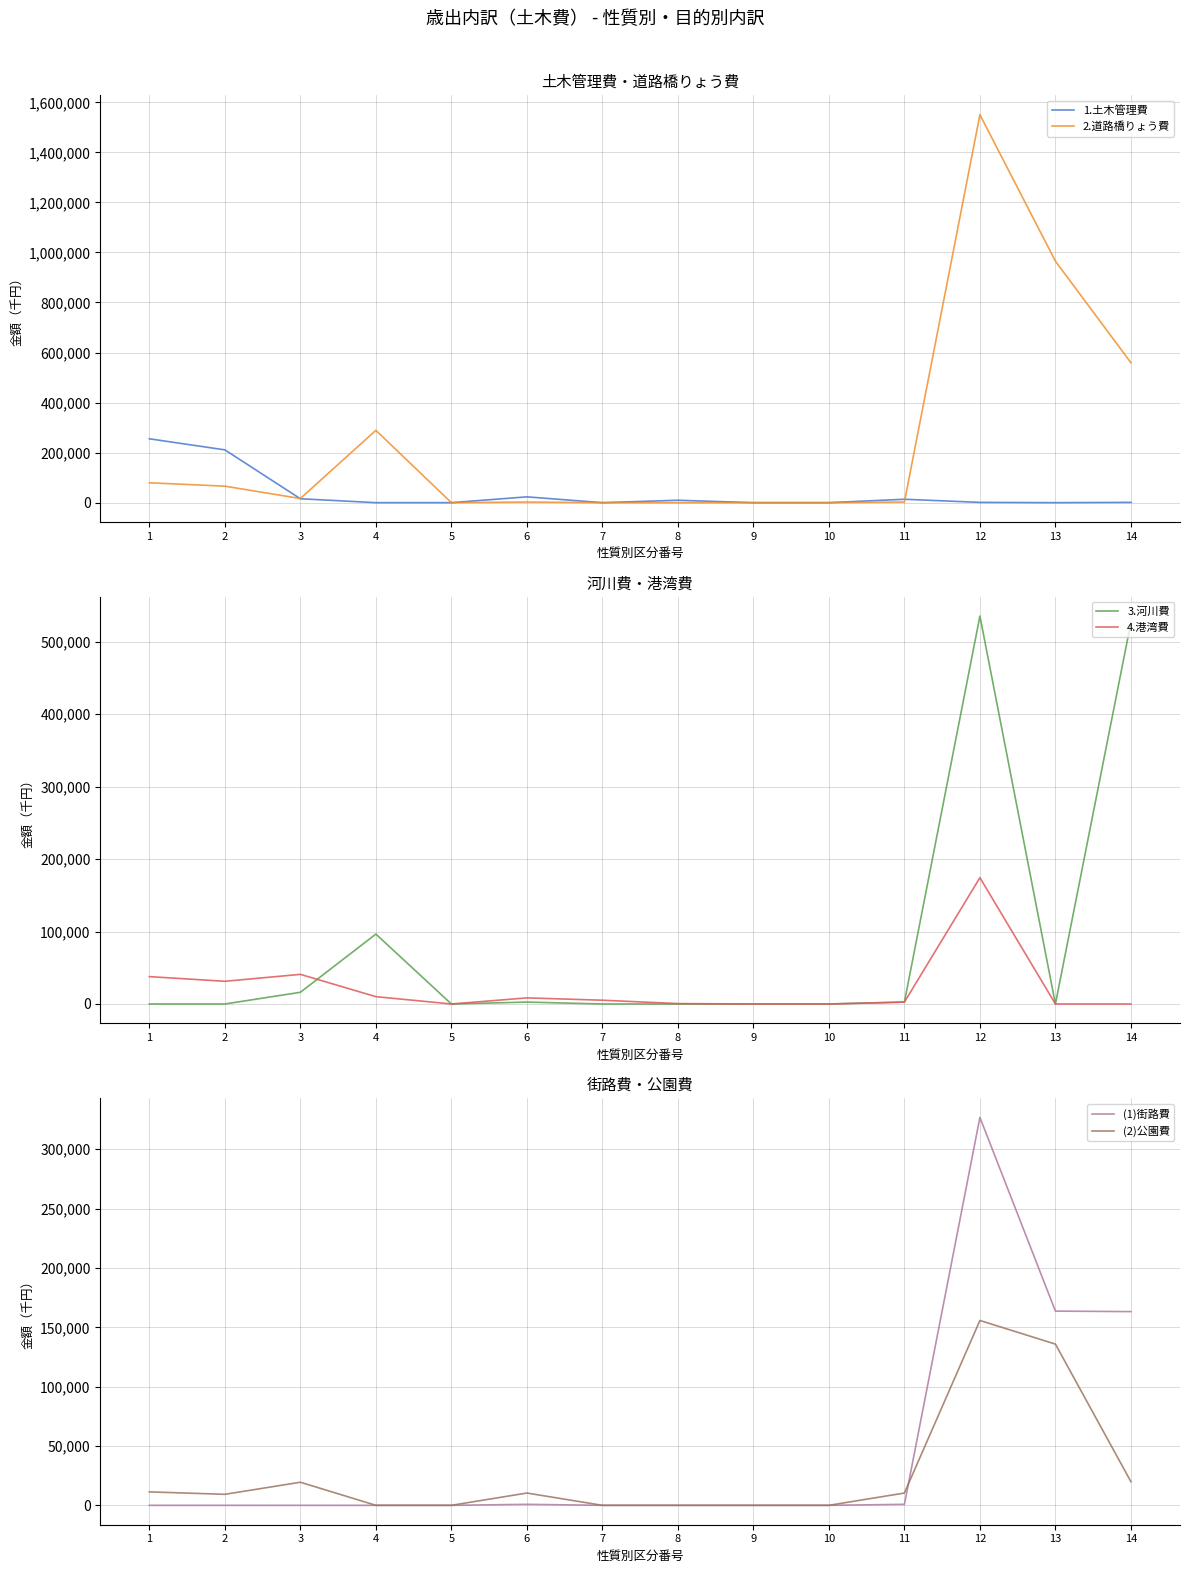

Rank the categories by 2.道路橋りょう費 value from highest to lowest.

12, 13, 14, 4, 1, 2, 3, 6, 11, 5, 7, 8, 9, 10